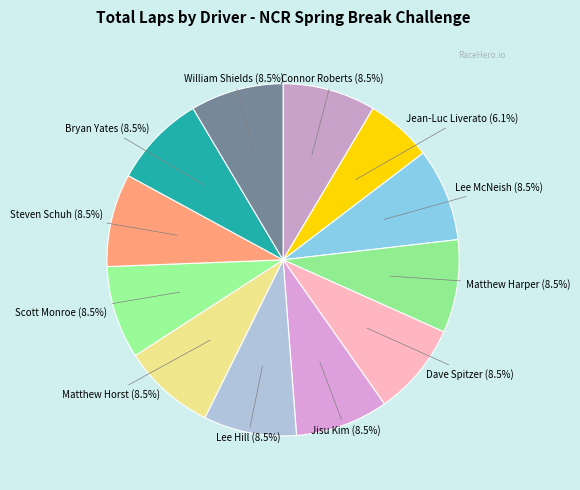

How many segments does this pie chart have?

12